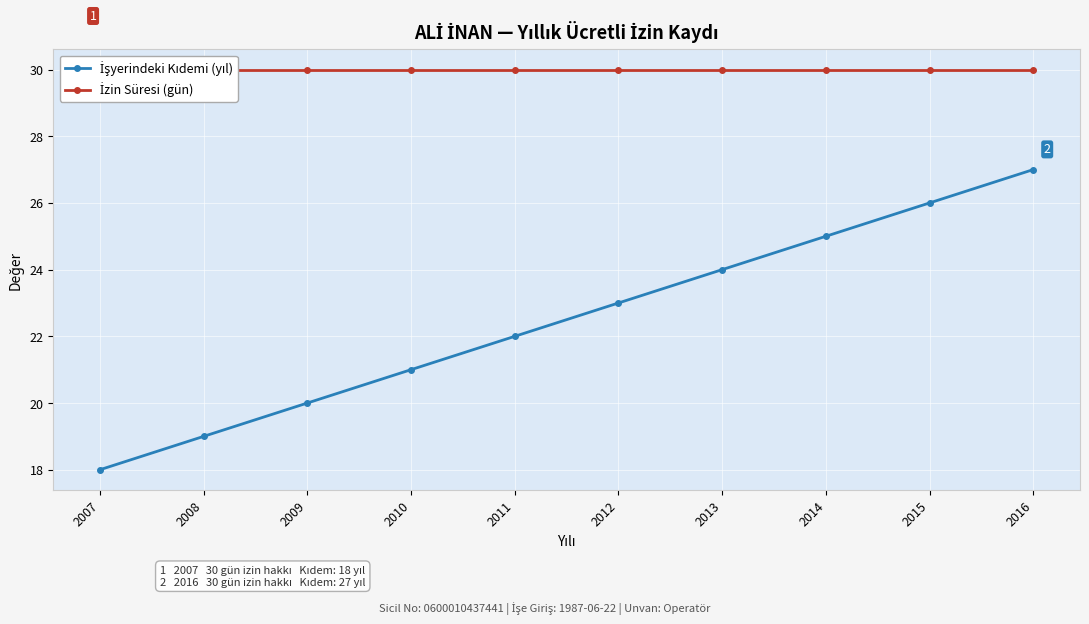

Is the value of İşyerindeki Kıdemi (yıl) at 2010 greater than the value of İzin Süresi (gün) at 2009?

No